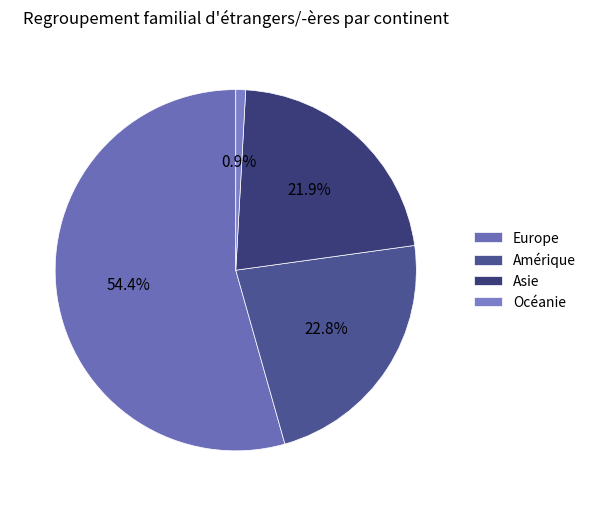

How many segments does this pie chart have?

4